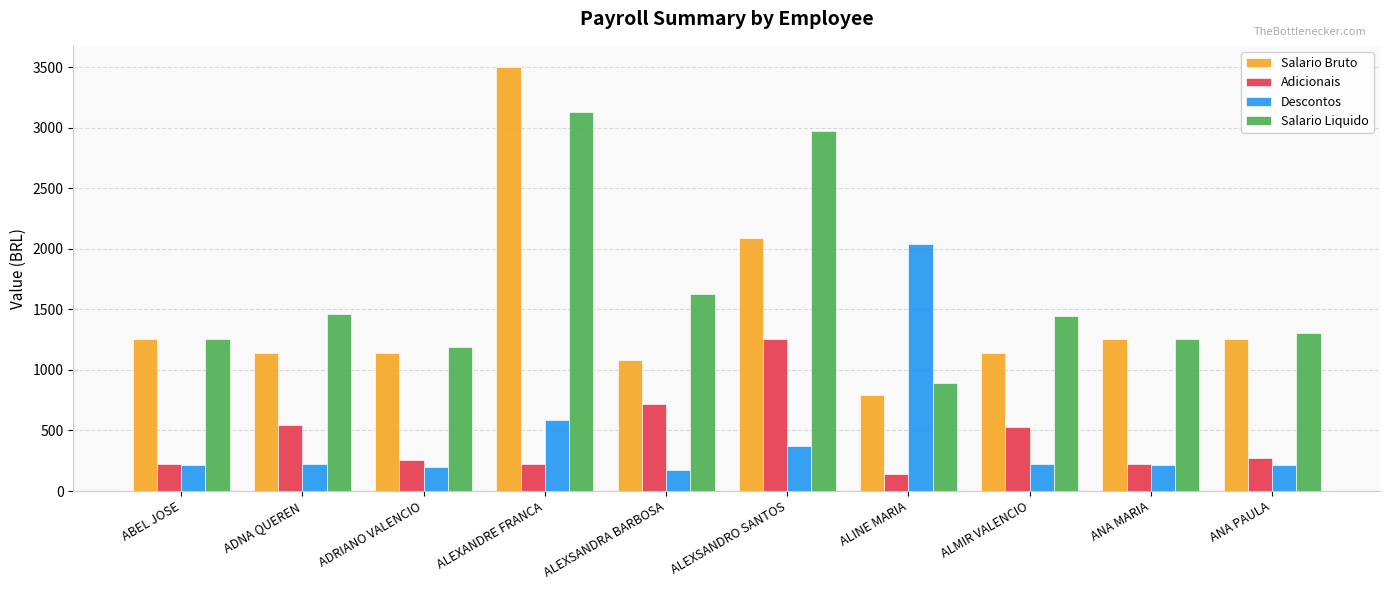

Count the number of categories in the chart.

10